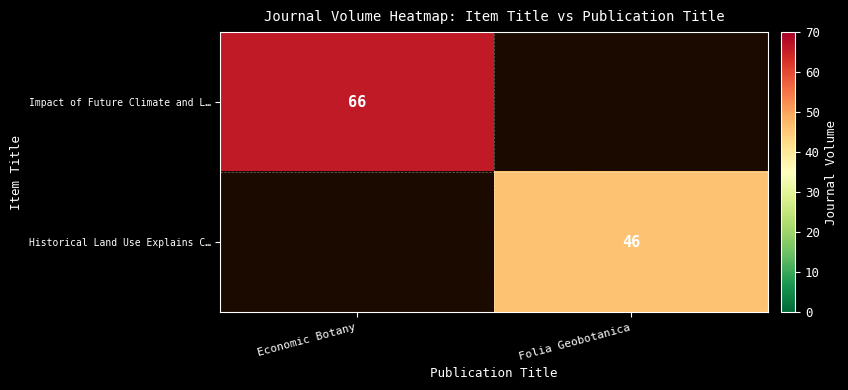

At how many categories does at least one series exceed 44?

2